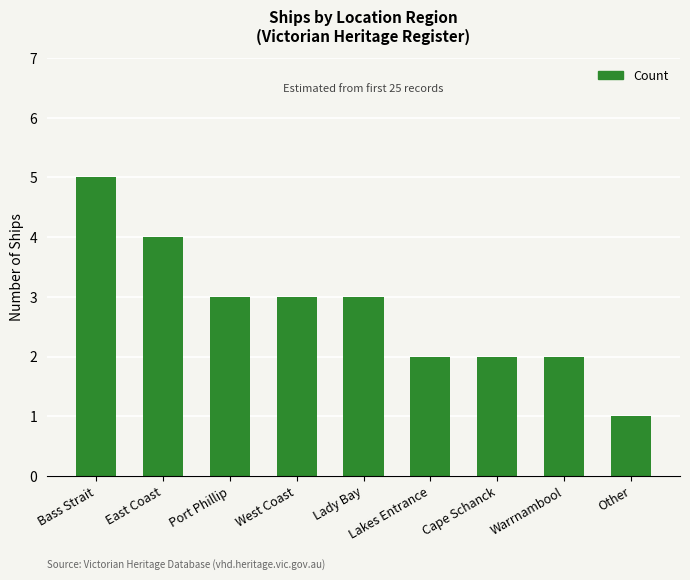

How many values are below 3?

4